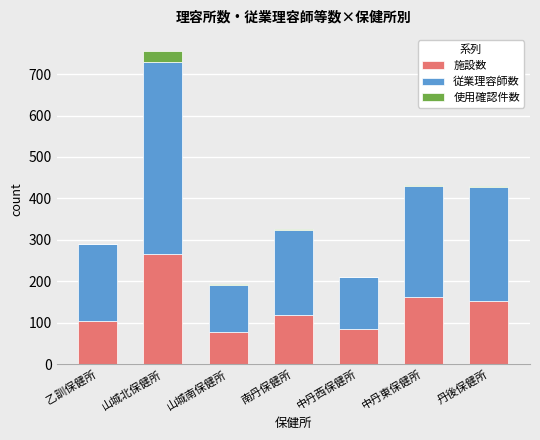

What is the maximum value for 施設数?

266